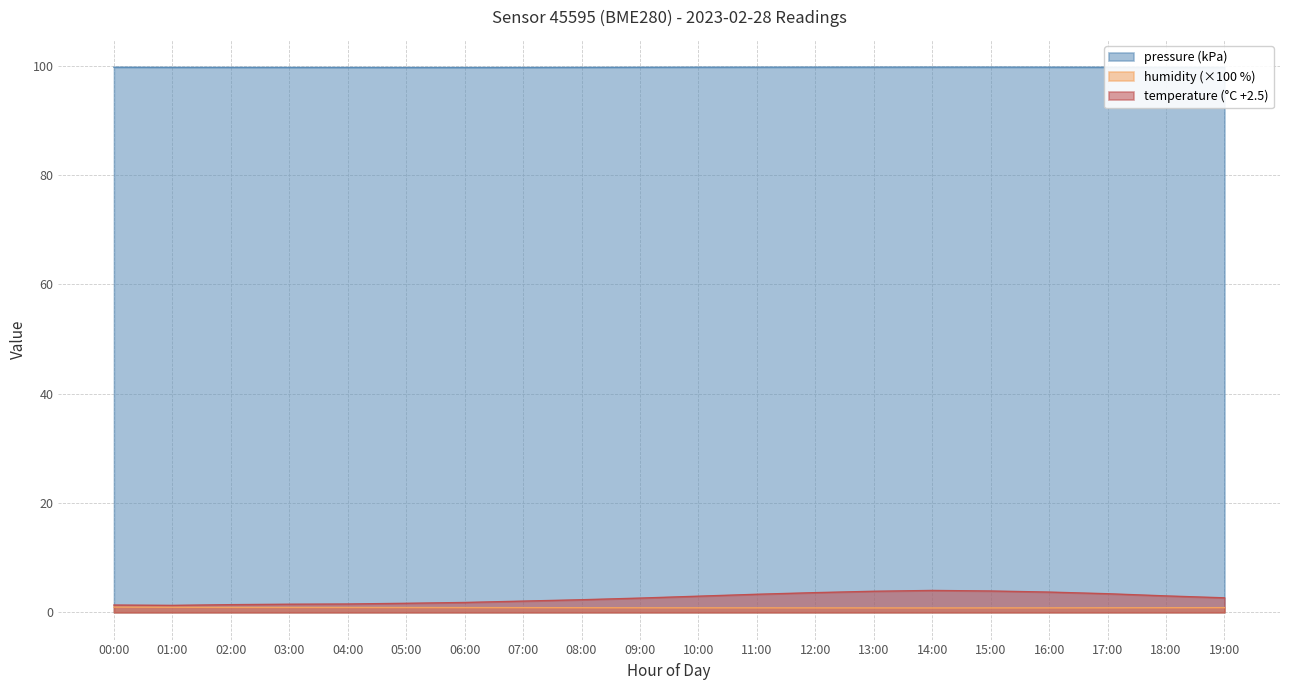

Between 03:00 and 13:00, which series saw the biggest shift?

temperature (°C +2.5)